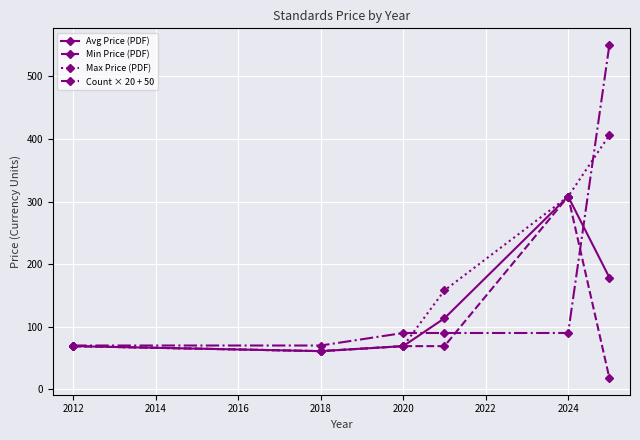

True or false: Count × 20 + 50 has more than 2 interior local peaks.

False